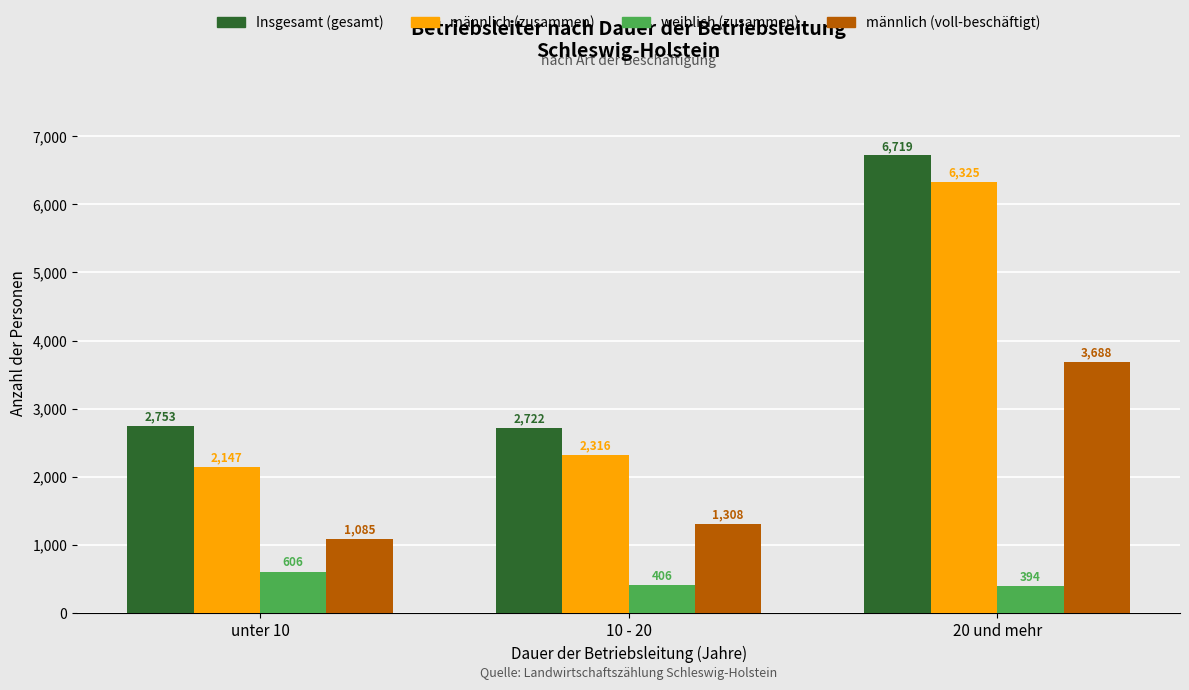

What is the minimum value shown in the chart?

394